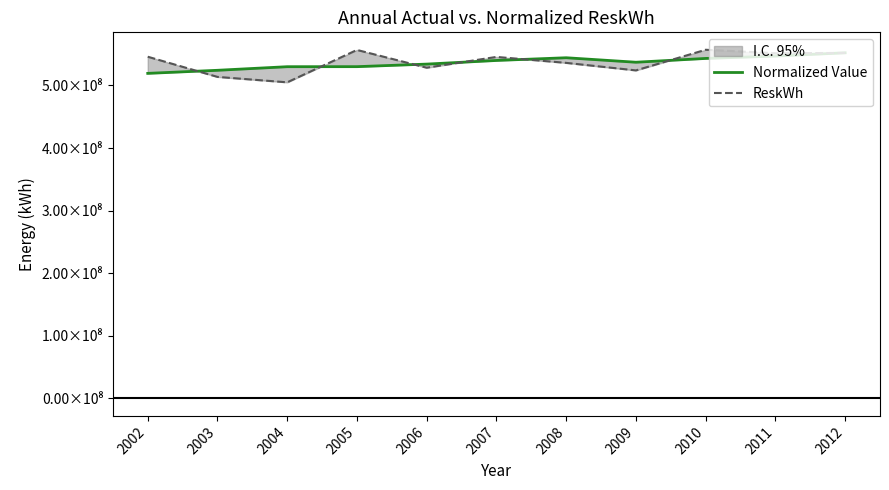

How many values in the Normalized Value series are below 536990416?

5